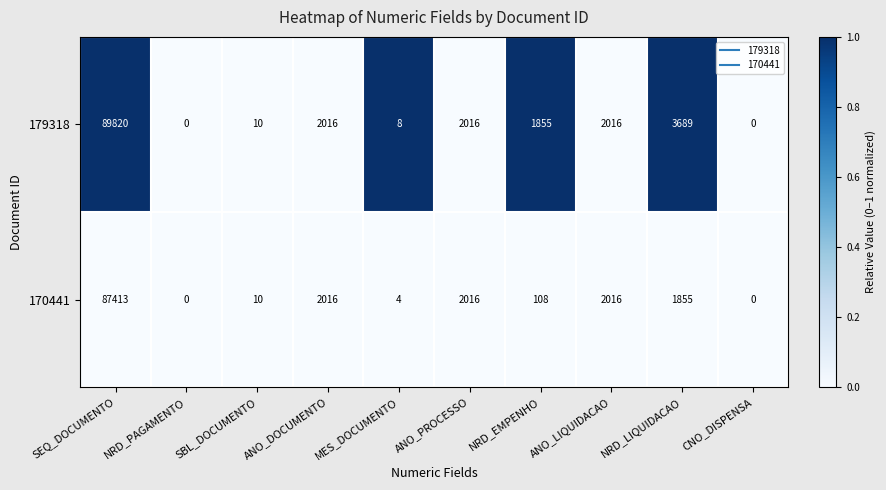

What is the maximum value shown in the chart?

89820